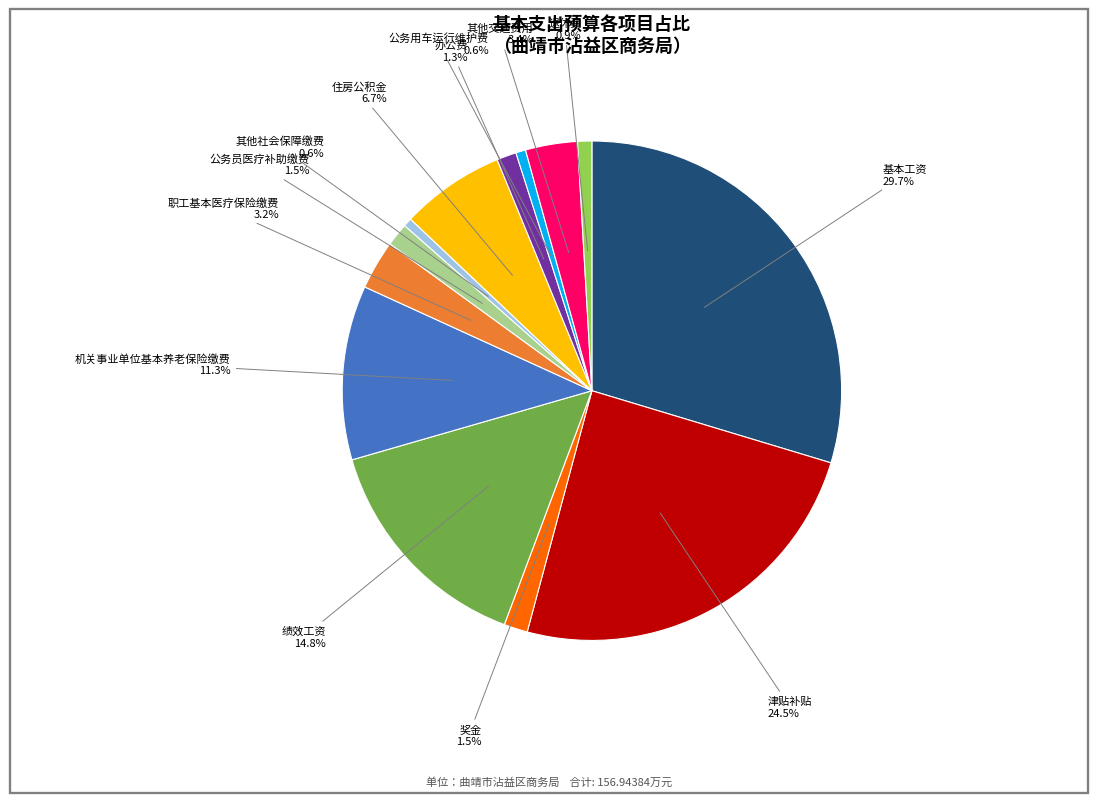

Does any single category account for the majority?

No